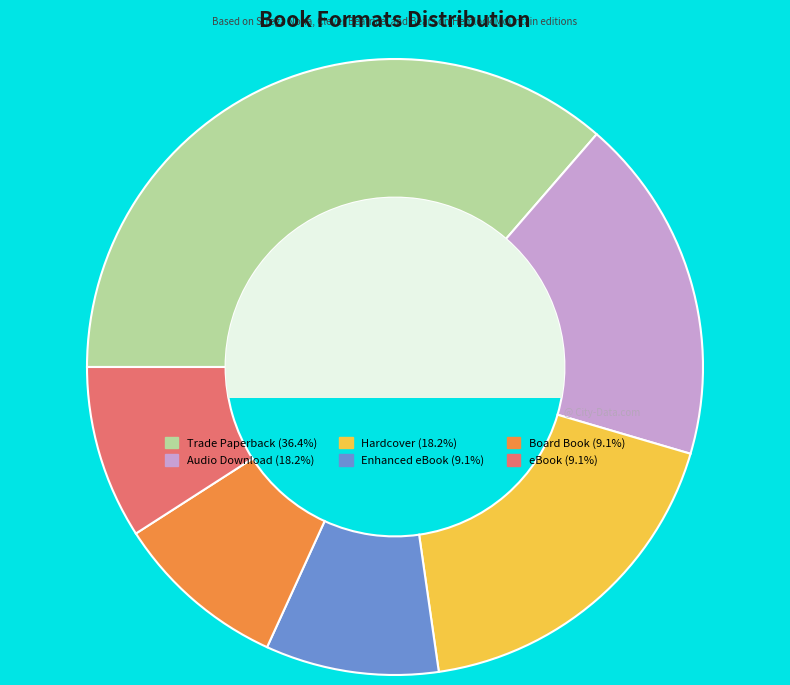

Is there any slice that represents more than half of the pie?

No